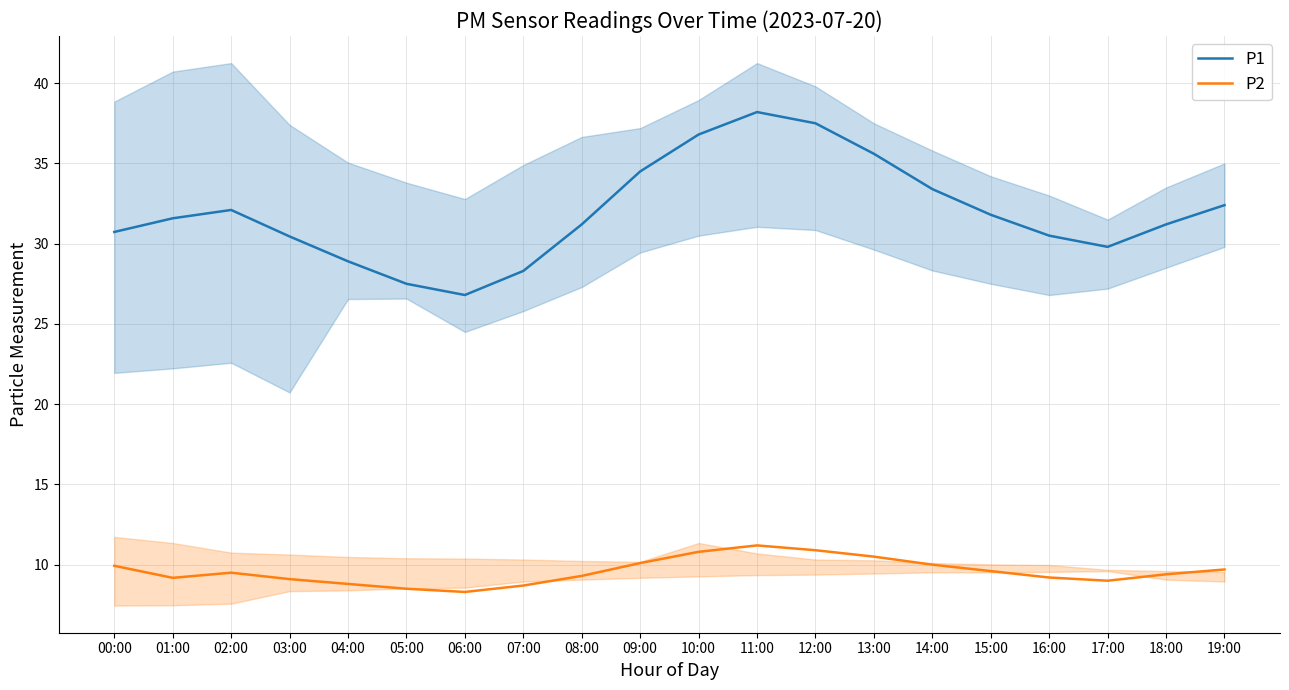

Is it true that P1 equals 38.2 at 11:00?

True